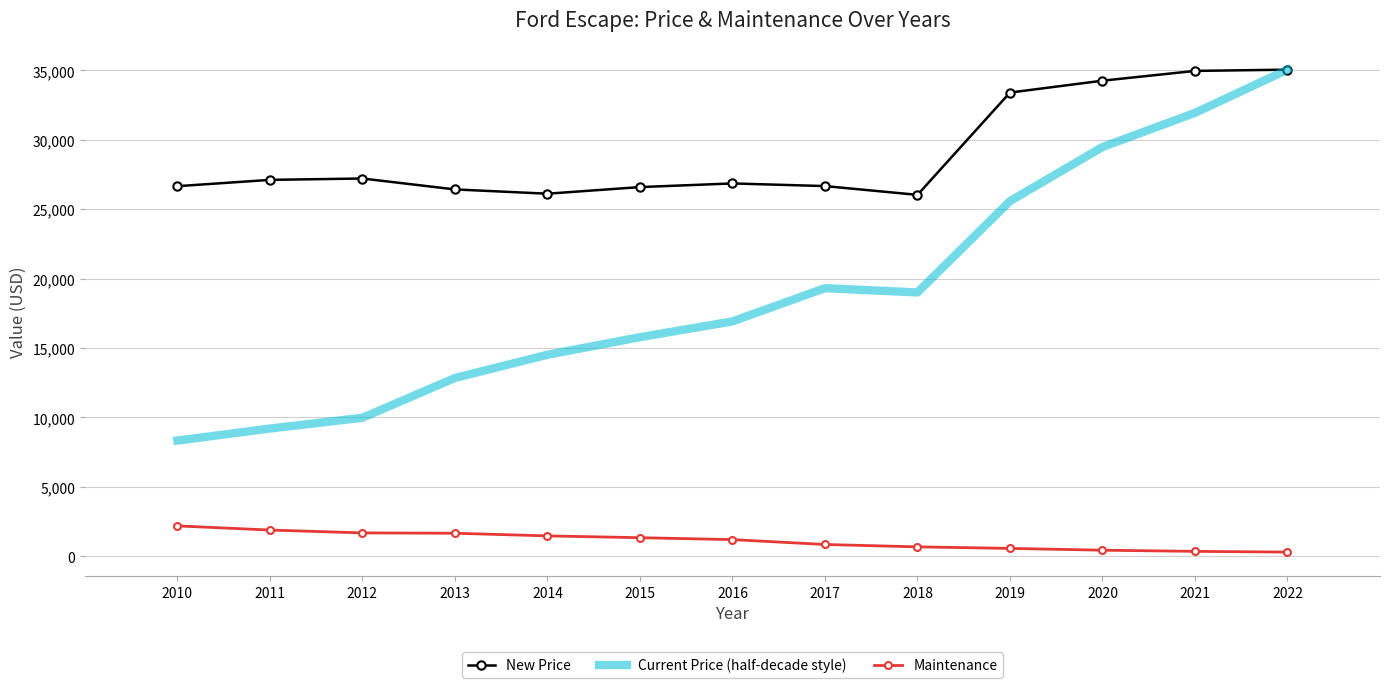

At which category is the sum across all series the highest?

2022